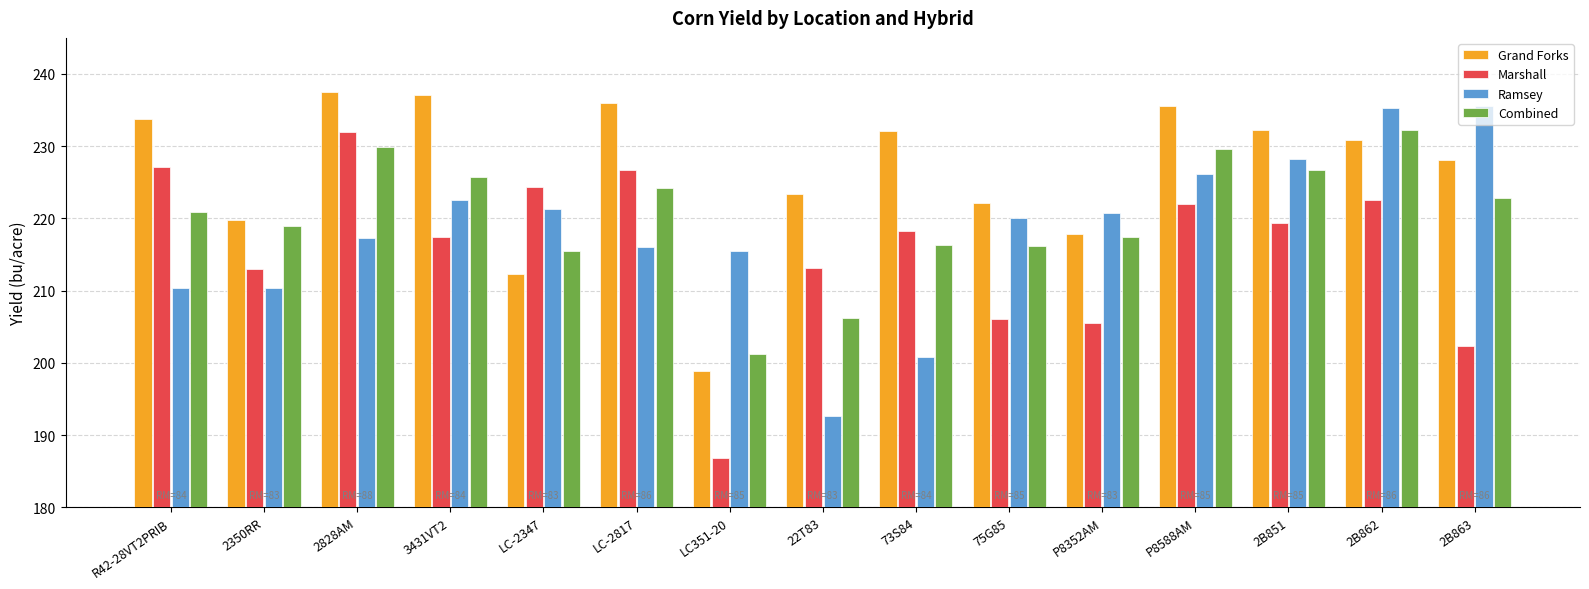

True or false: Marshall has a value of 83.7 at R42-28VT2PRIB.

False